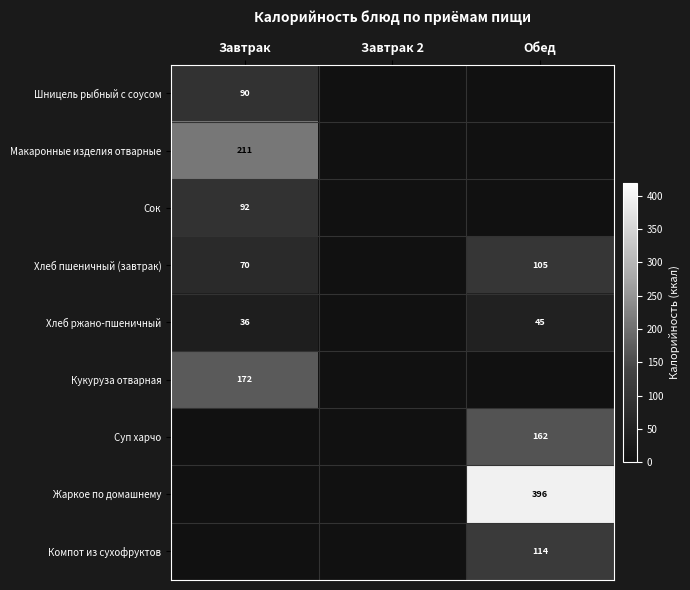

What is the difference between the Хлеб ржано-пшеничный values at Завтрак and Обед?

9.0